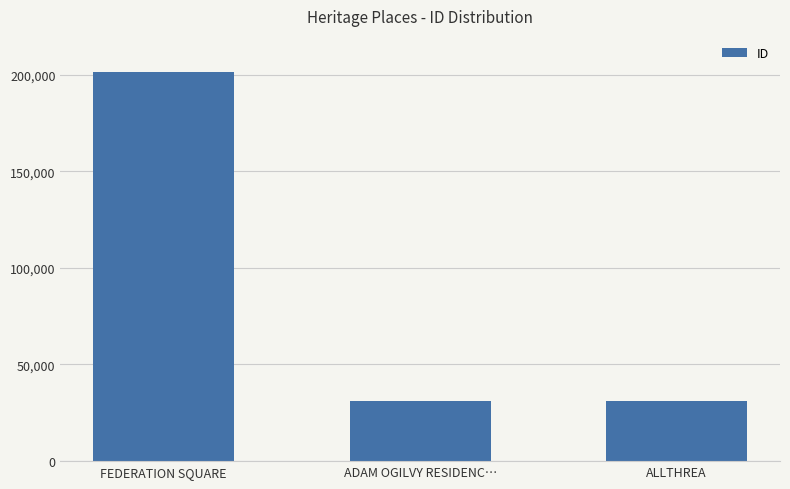

At which label does the data first exceed 31004?

FEDERATION SQUARE